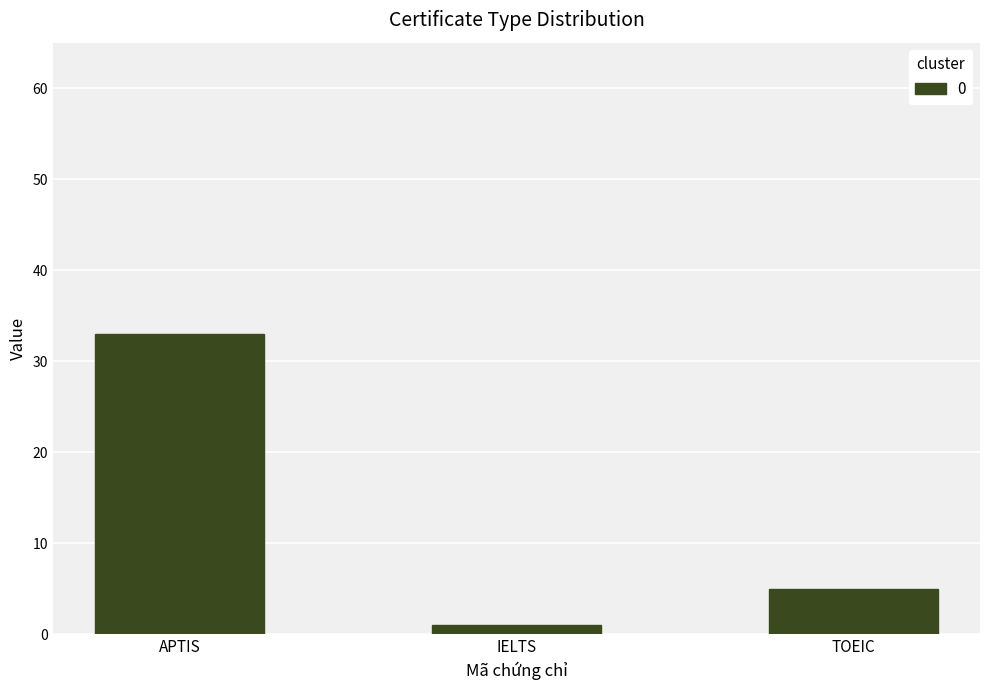

What is the difference between the maximum and minimum values?

32